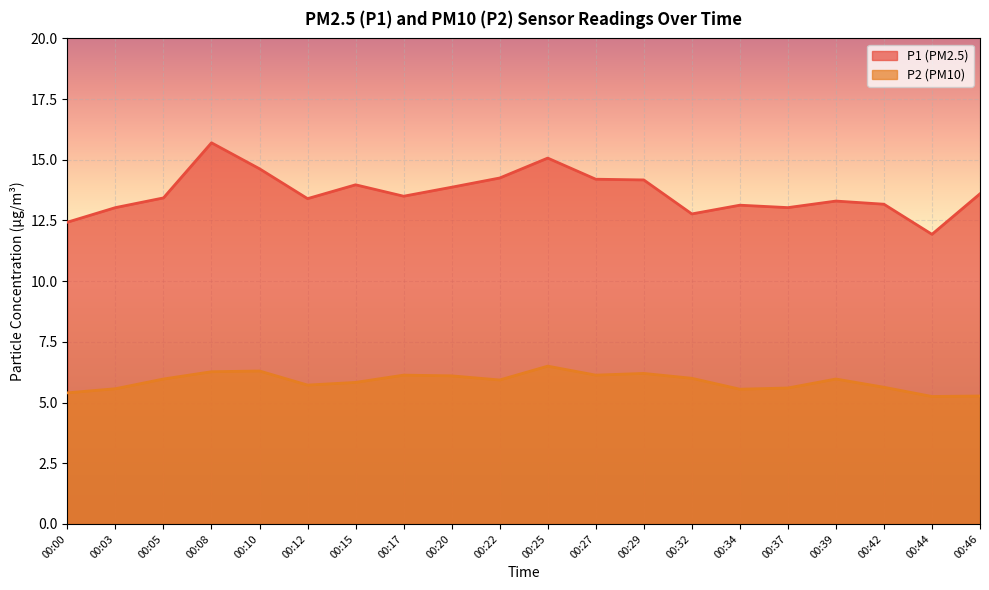

What is the maximum value for P1?

15.7